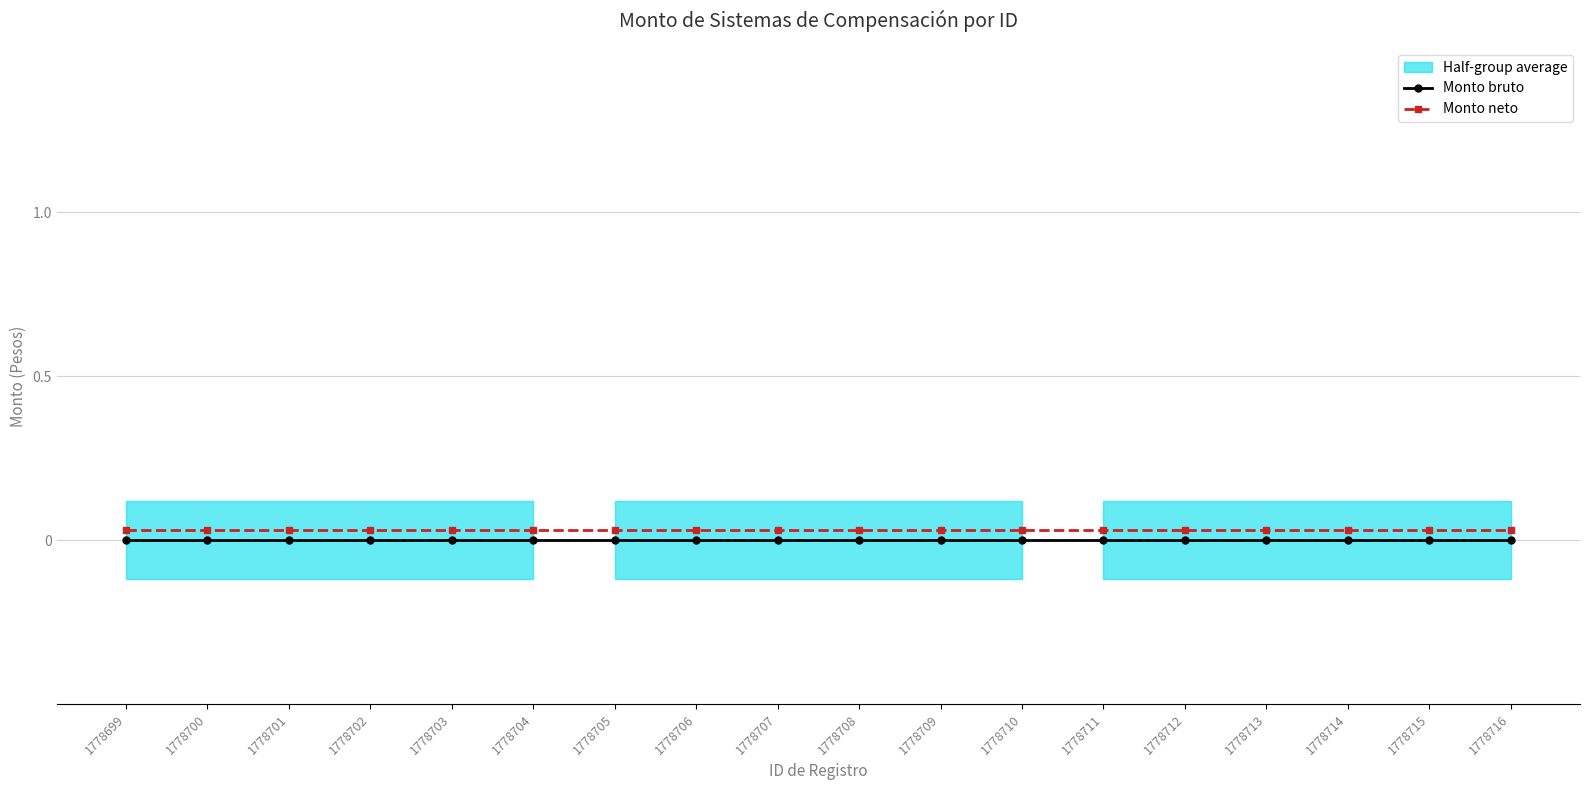

True or false: Monto neto and Monto bruto intersect in this chart.

False